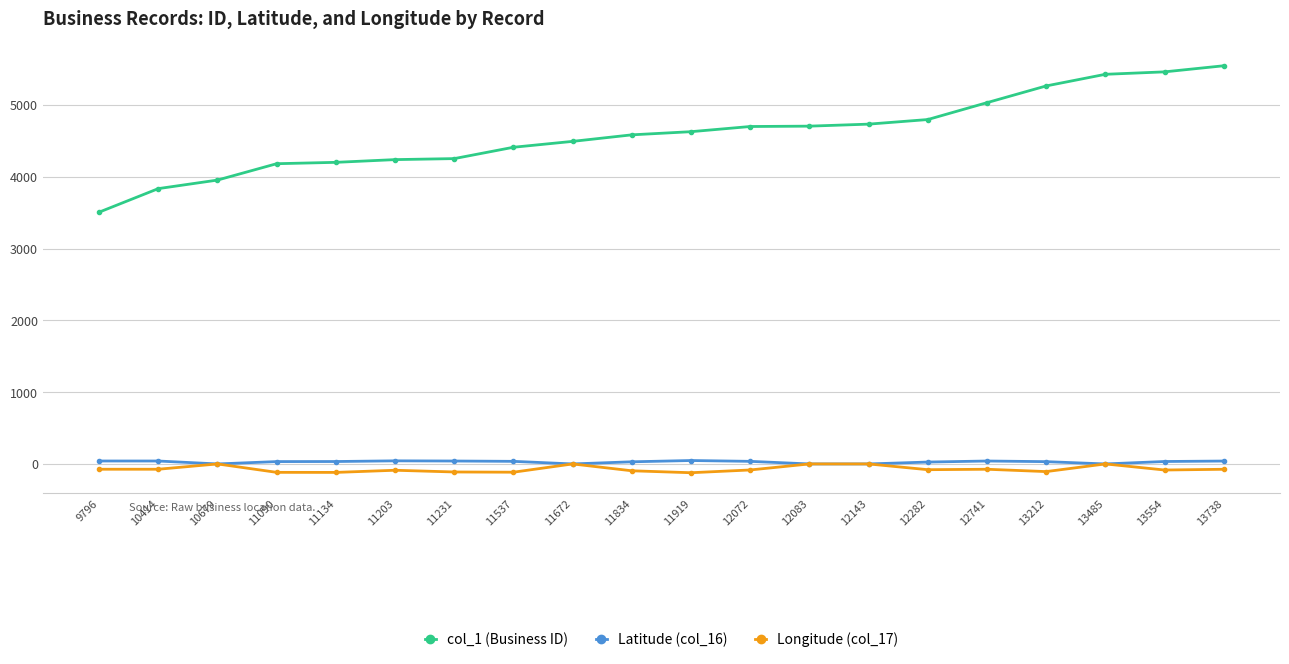

What is the value of the col_1 (Business ID) point at the 8th from the left?

4410.0